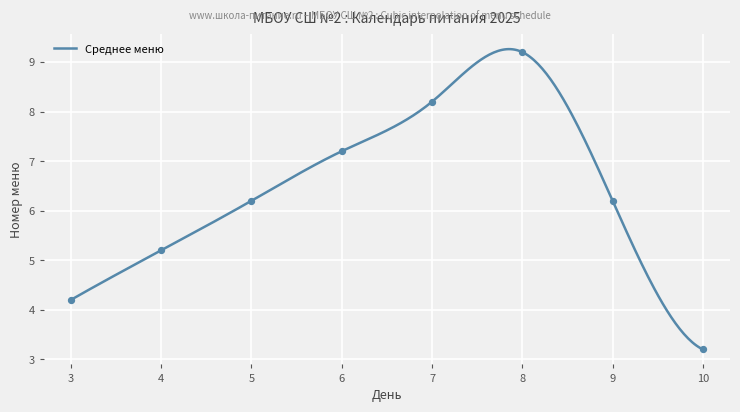

What is the minimum value for Среднее меню?

3.2